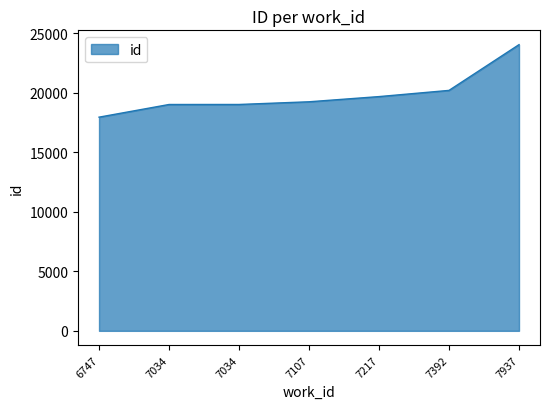

True or false: there are more than 0 points higher than both neighbors.

False